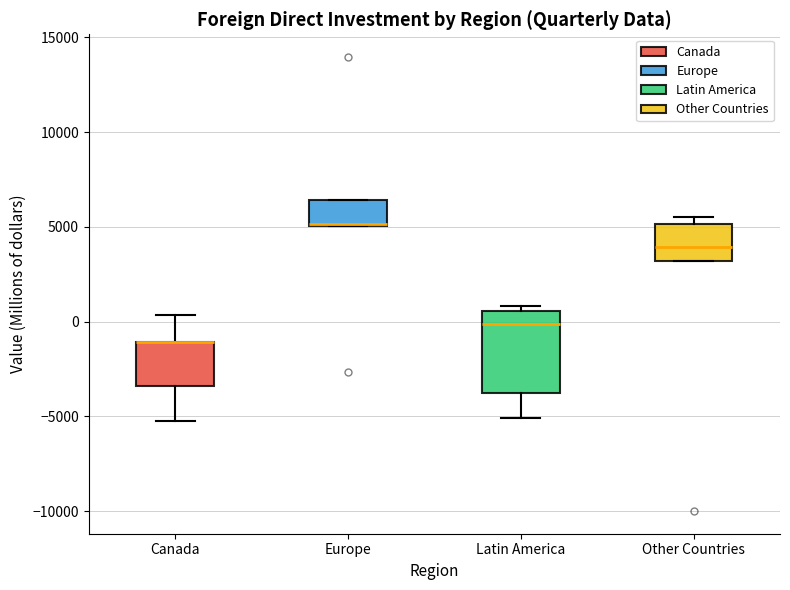

Comparing the boxes themselves (not the whiskers), which one is the tallest?

Latin America